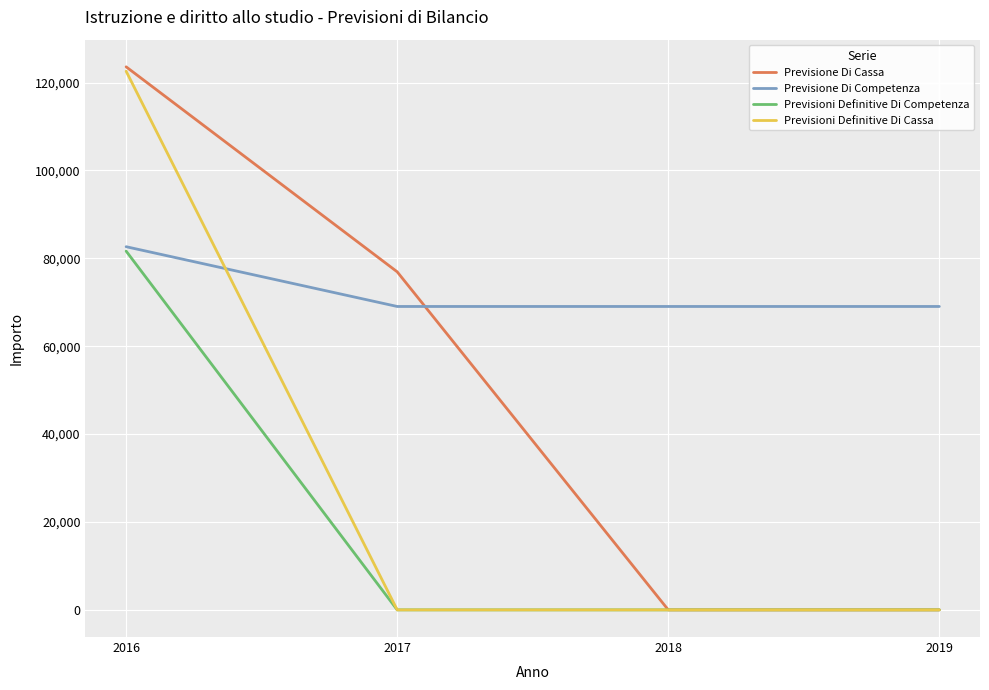

True or false: Previsioni Definitive Di Competenza has more than 2 interior local peaks.

False